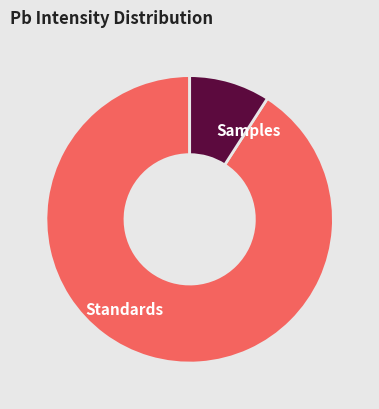

Between Samples and Standards, which is larger?

Standards